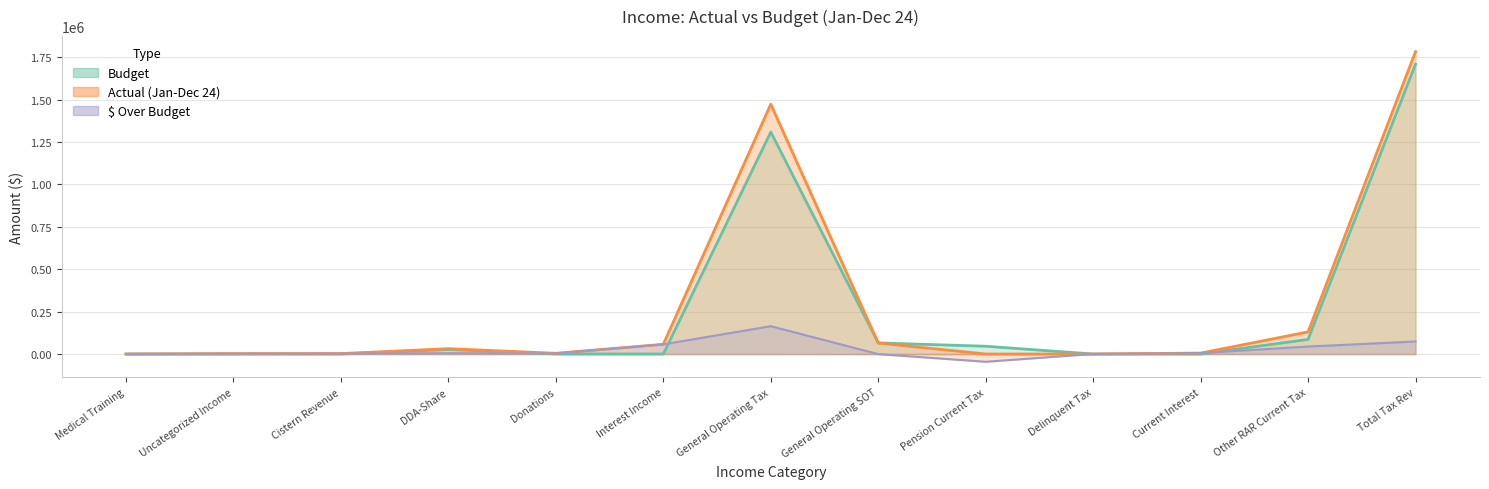

Is it true that $ Over Budget equals 0.0 at Medical Training?

True